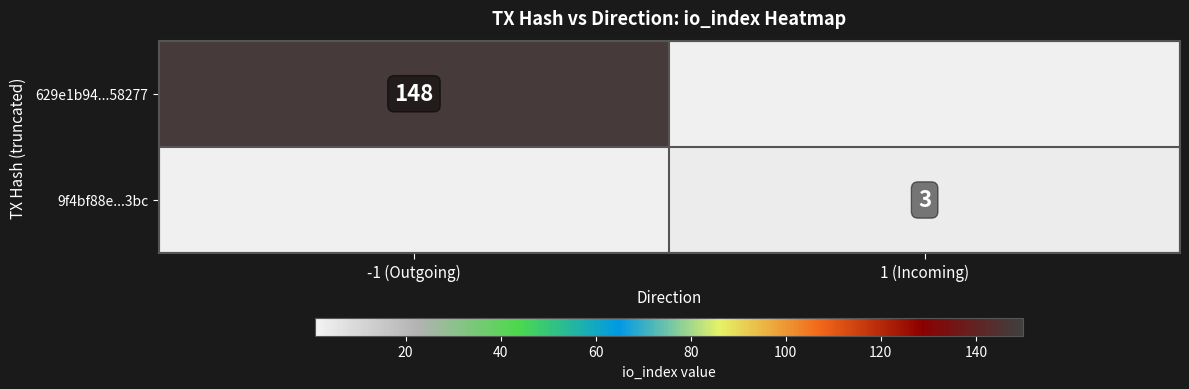

The value of 629e1b94...58277 at -1 (Outgoing) is 40. True or false?

False